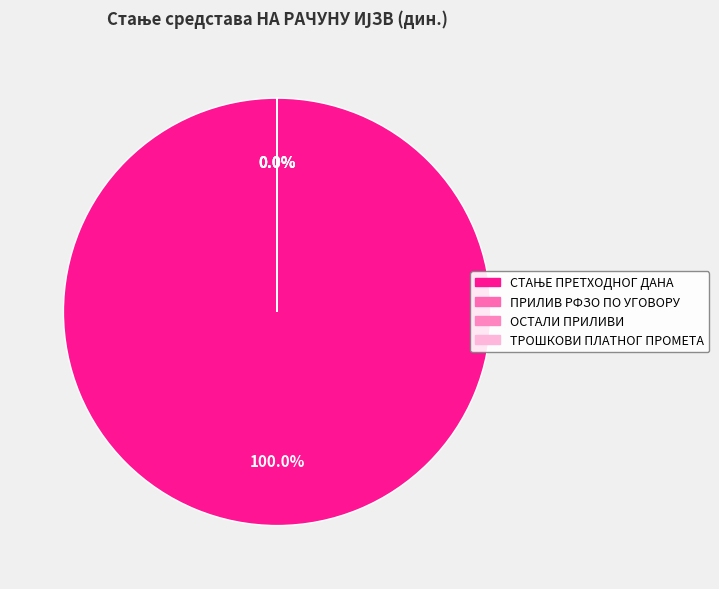

Rank the categories by value from highest to lowest.

СТАЊЕ ПРЕТХОДНОГ ДАНА, ОСТАЛИ ПРИЛИВИ, ПРИЛИВ РФЗО ПО УГОВОРУ, ТРОШКОВИ ПЛАТНОГ ПРОМЕТА